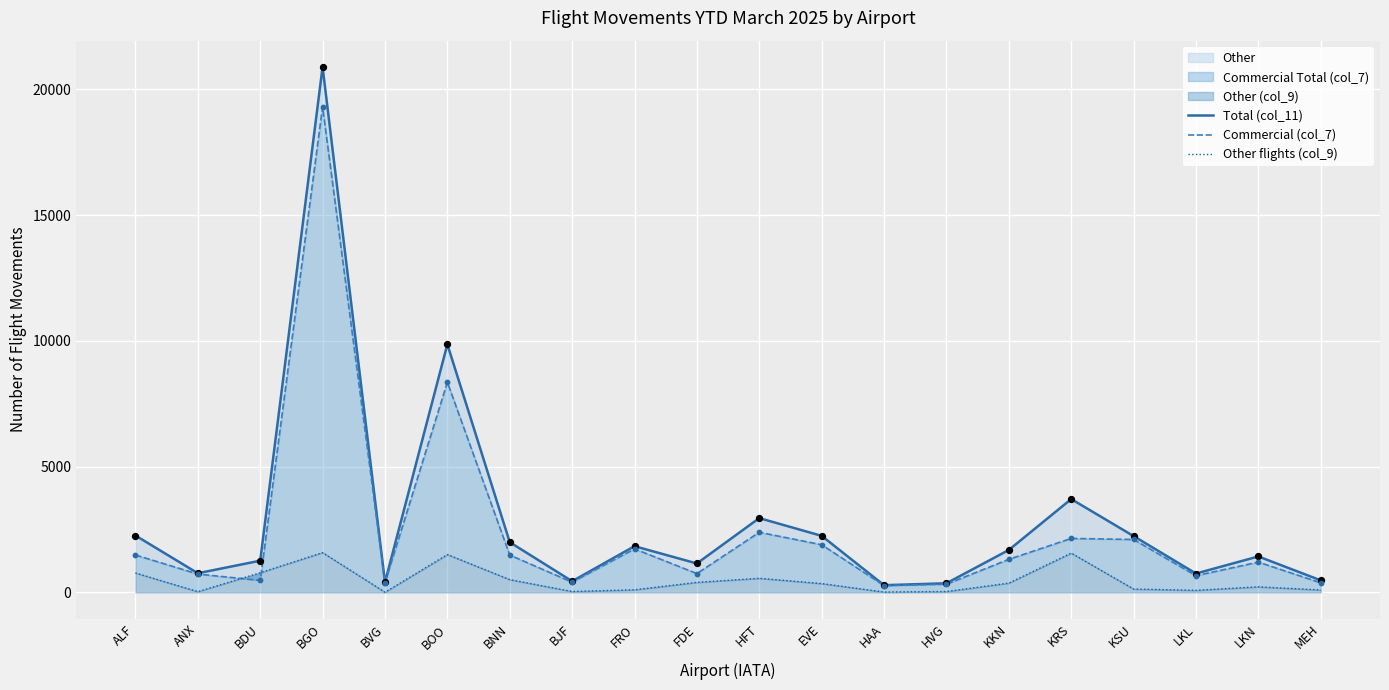

At how many categories does at least one series exceed 9930?

1